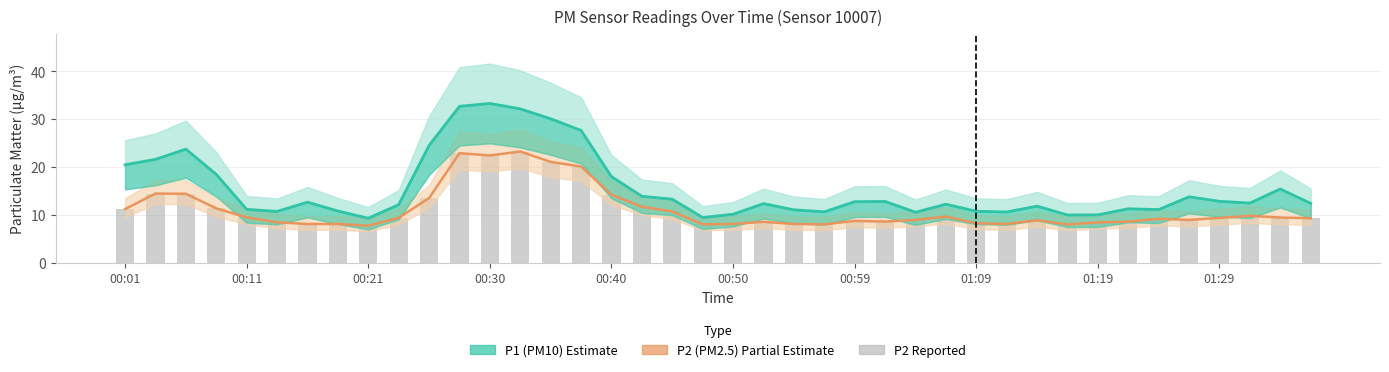

The value of P2 (PM2.5) Estimate based on partial data at 14 is 8.0. True or false?

False